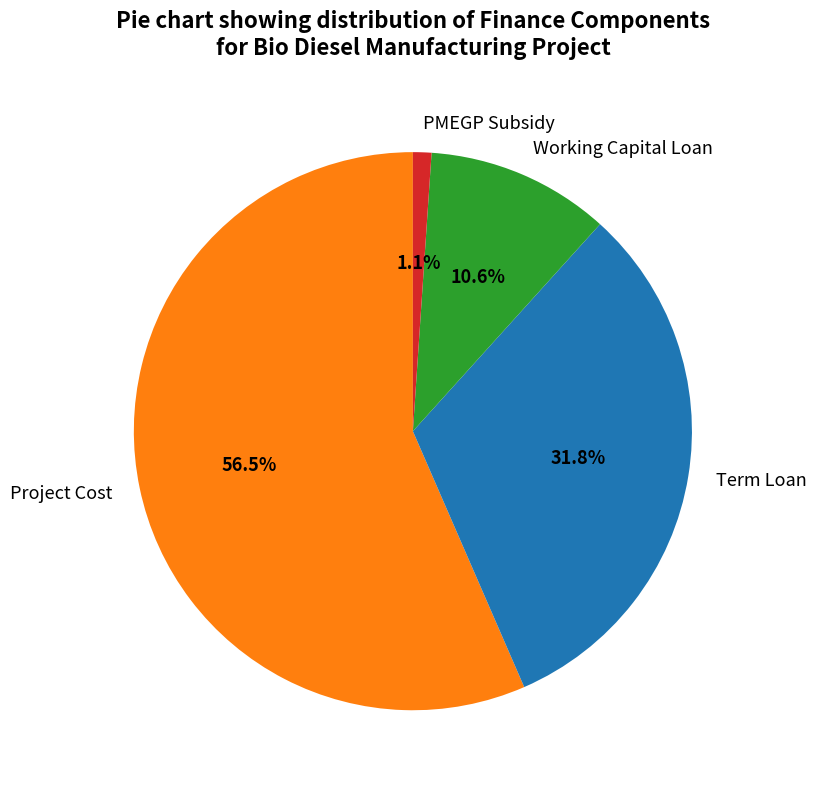

What is the smallest slice in the pie chart?

PMEGP Subsidy